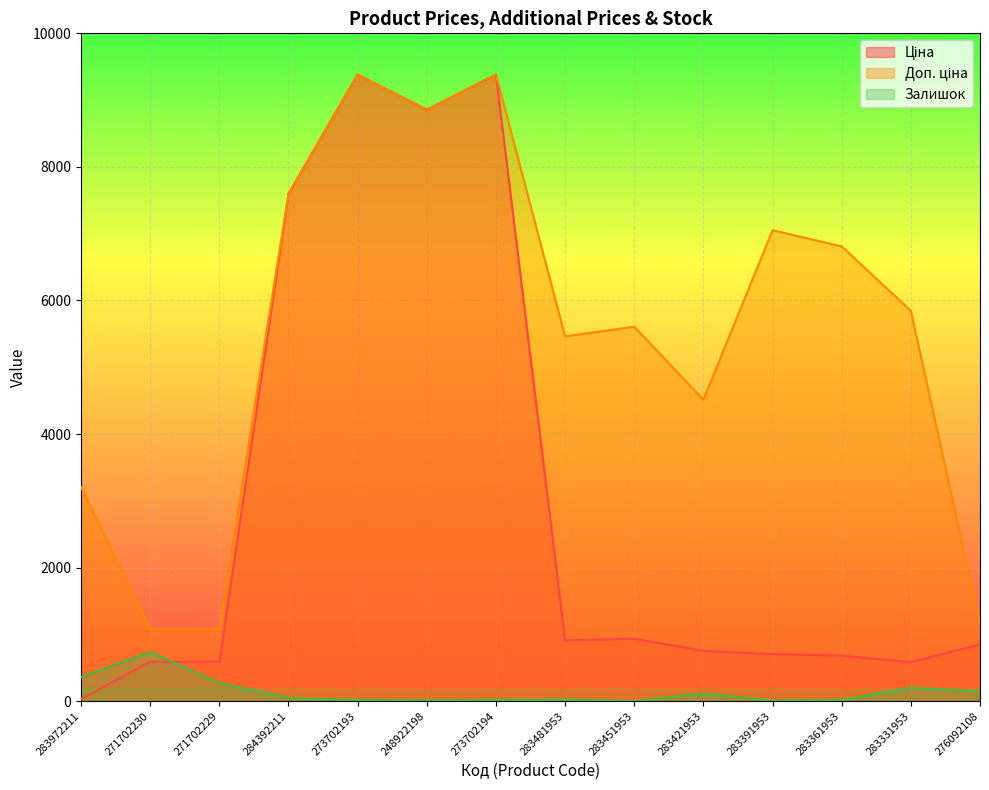

True or false: Доп. ціна and Ціна intersect in this chart.

False